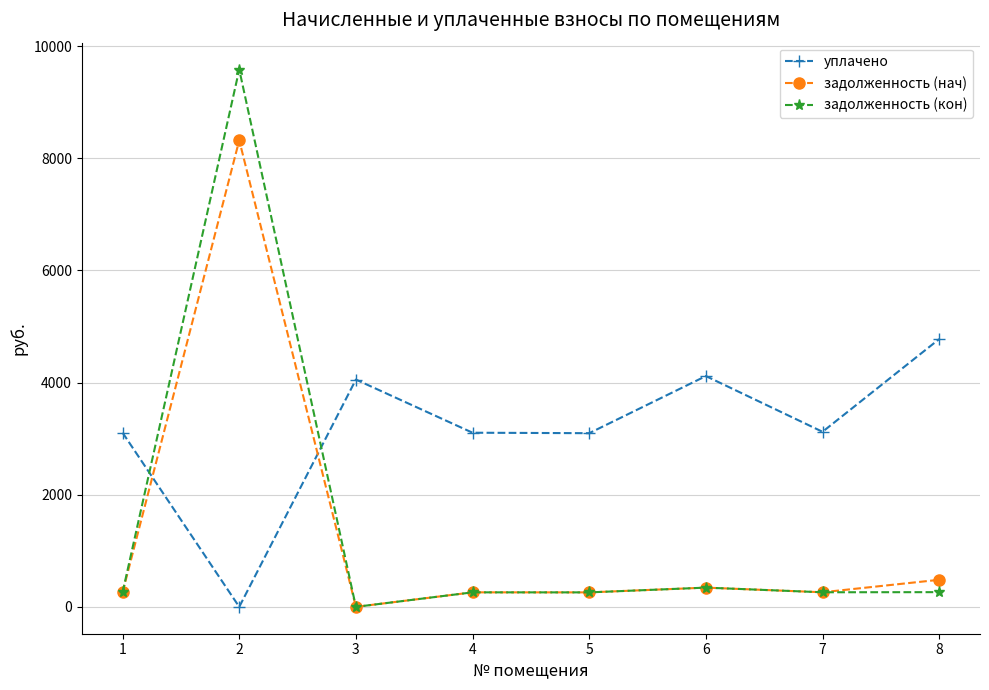

True or false: уплачено and задолженность (нач) intersect in this chart.

True